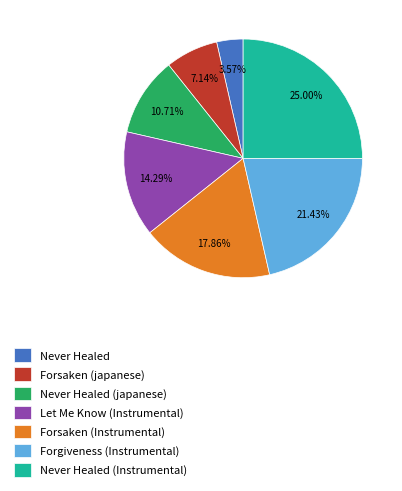

What is the ratio of the value at Forgiveness (Instrumental) to the value at Never Healed (japanese)?

2.0